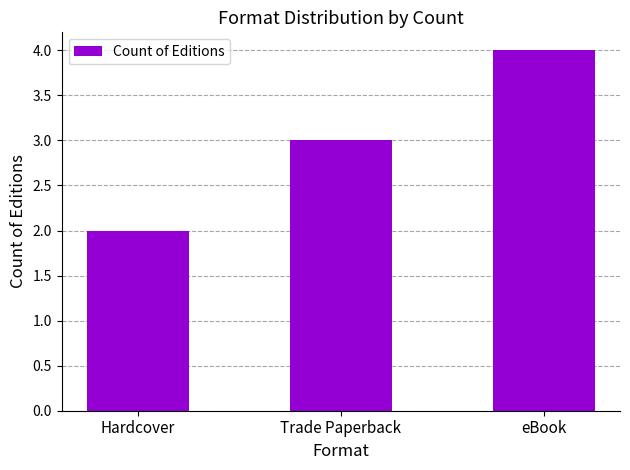

How many values are between 2 and 4?

3